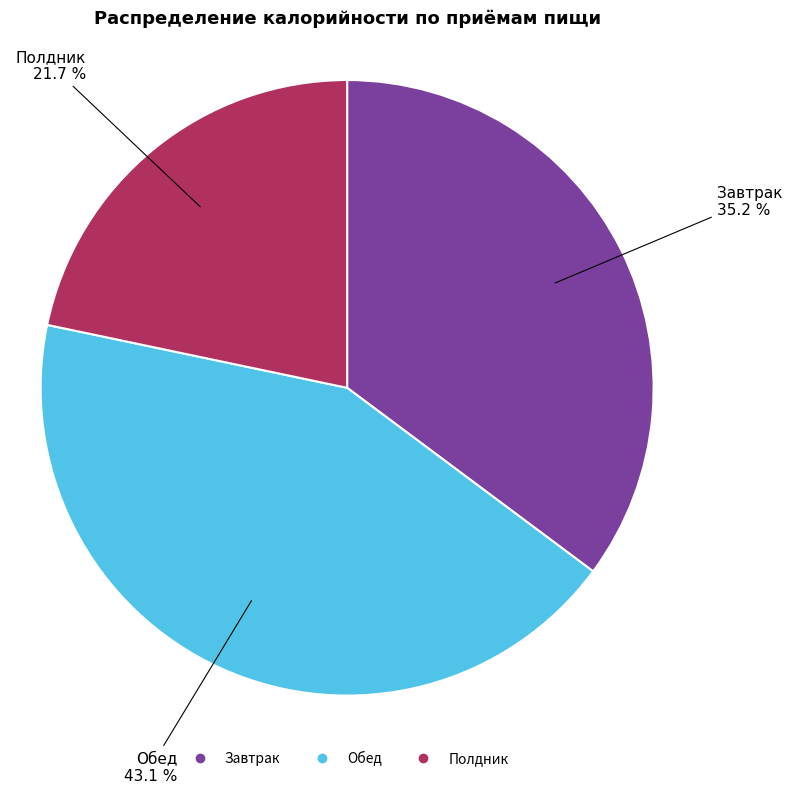

To the nearest percent, what portion does Полдник represent?

22%